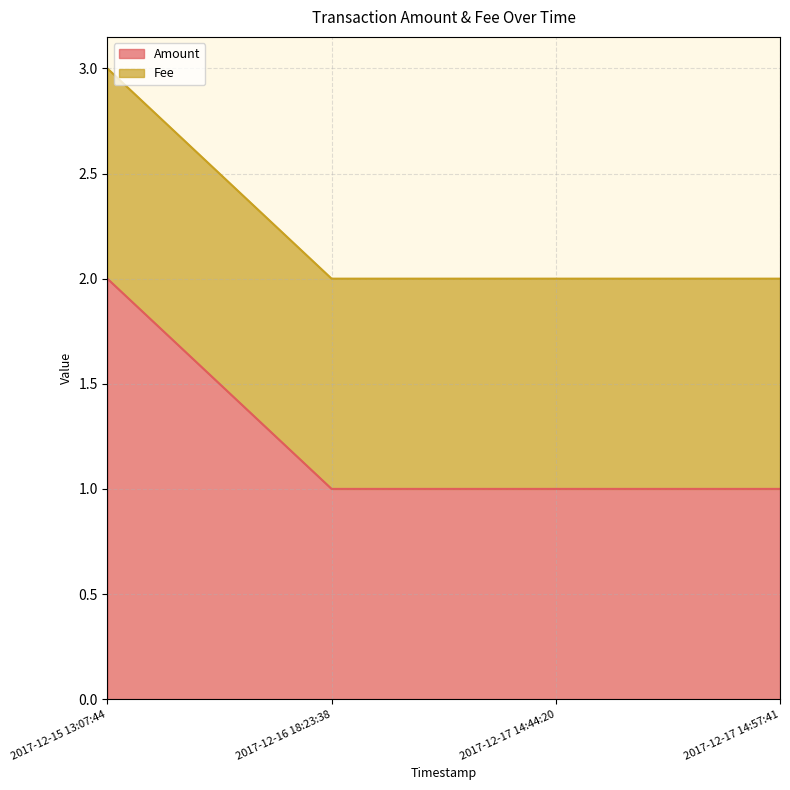

Rank the categories by value from highest to lowest.

2017-12-15 13:07:44, 2017-12-16 18:23:38, 2017-12-17 14:44:20, 2017-12-17 14:57:41